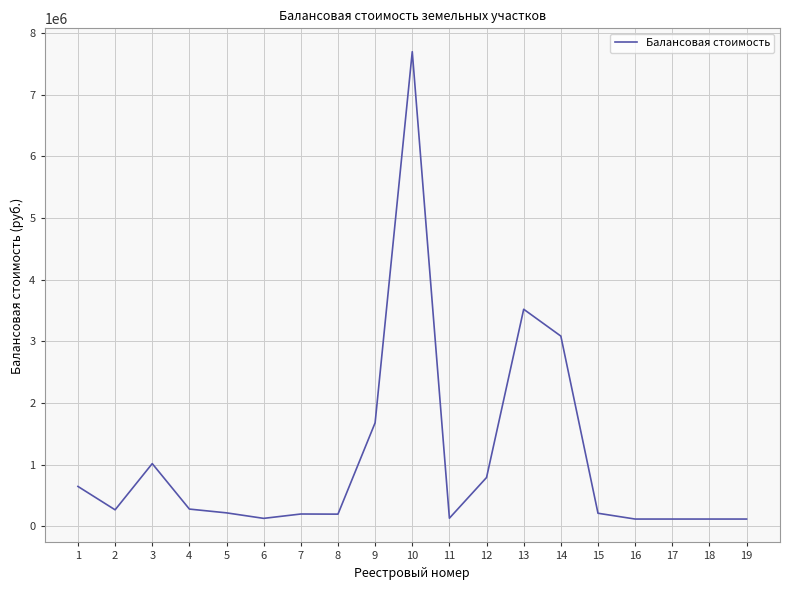

How many series are shown in this chart?

1